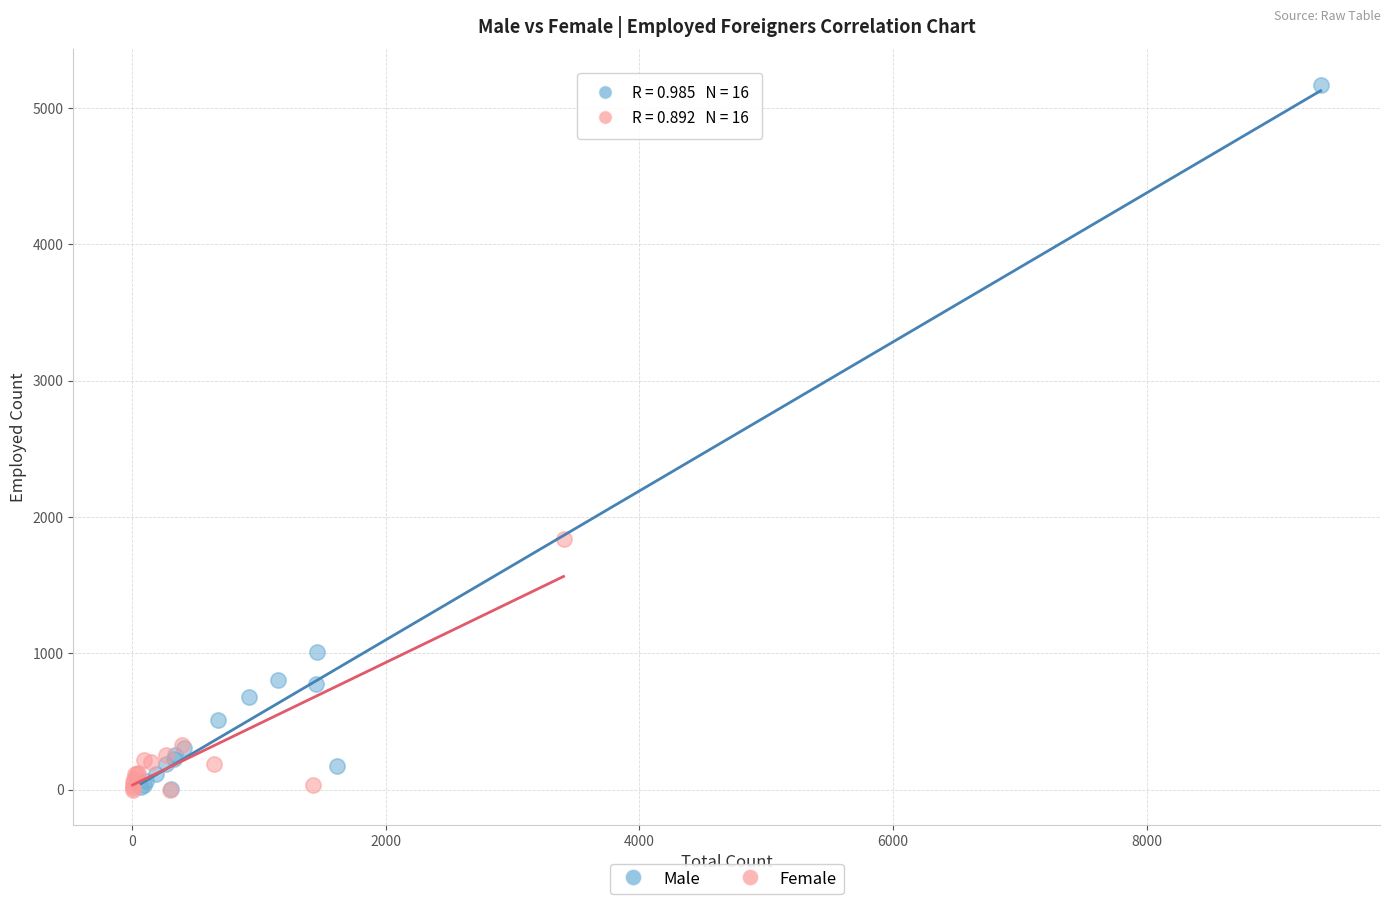

What are all the series names shown in the legend?

Male, Female